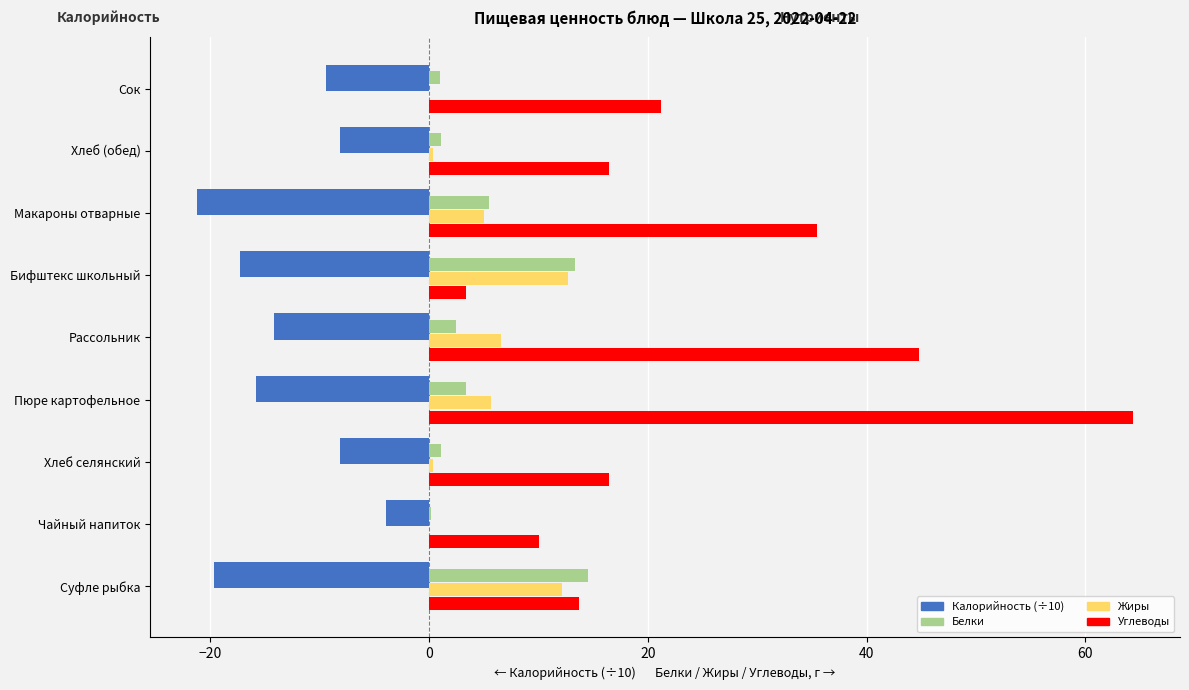

Between Пюре картофельное and Хлеб (обед), which series saw the biggest shift?

Углеводы